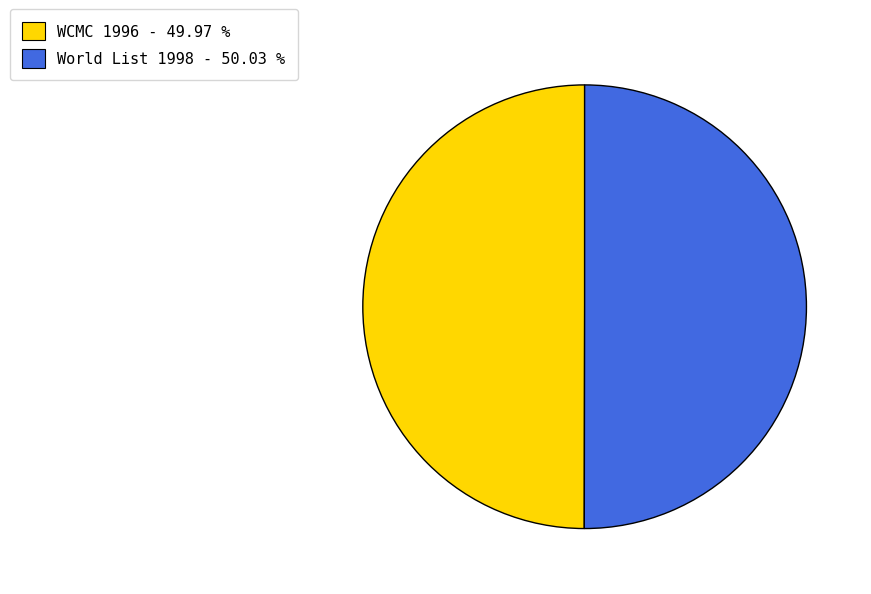

How many segments does this pie chart have?

2